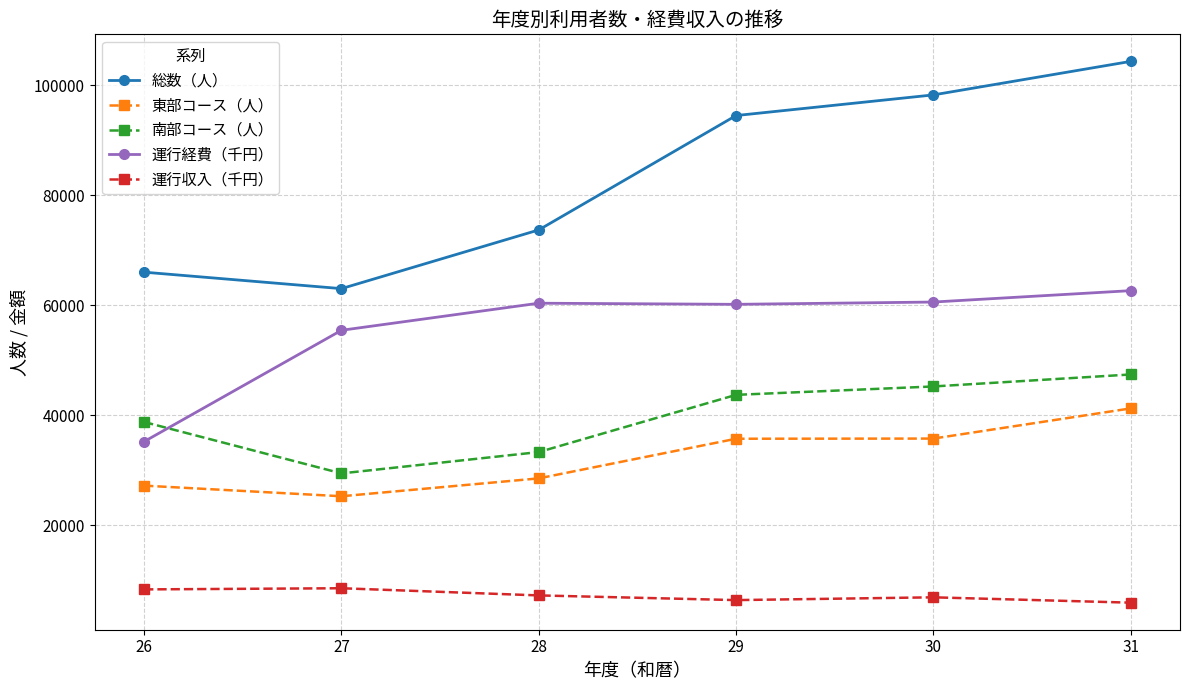

Is this an area chart (filled region under the line)?

No